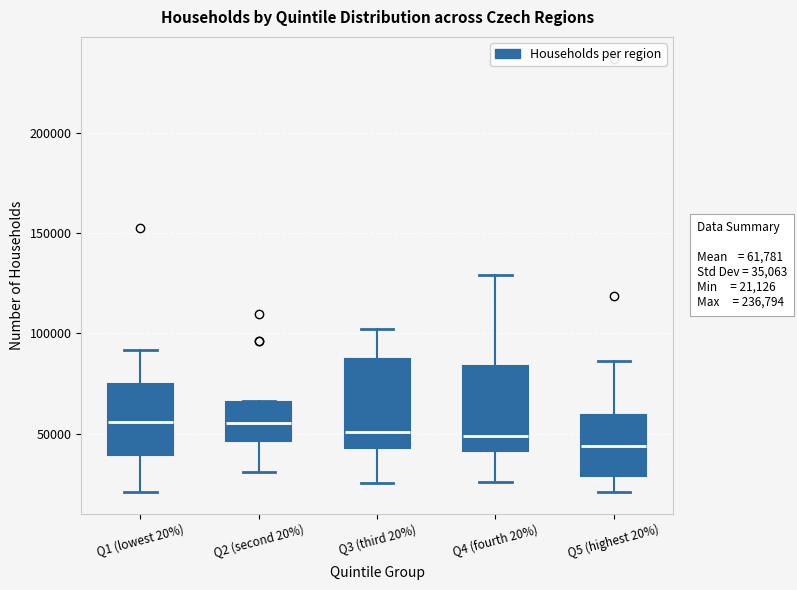

Where does the lower whisker of the box for Q5 (highest 20%) end on the y-axis? The values are not printed on the chart, so give them approximately, as read against the axis.

20000